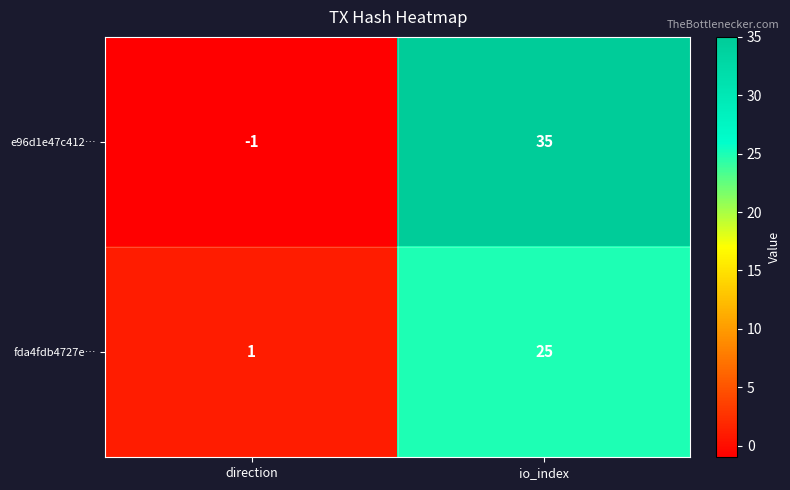

What is the smallest value displayed?

-1